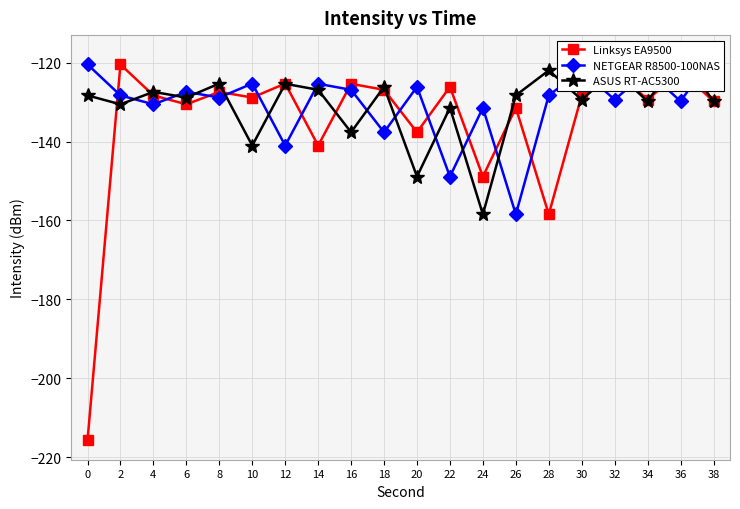

At which category is the sum across all series the highest?

36